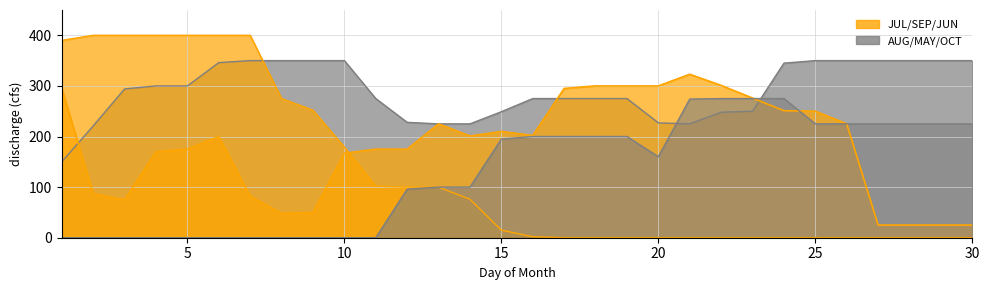

True or false: JUL and SEP cross at least once.

True